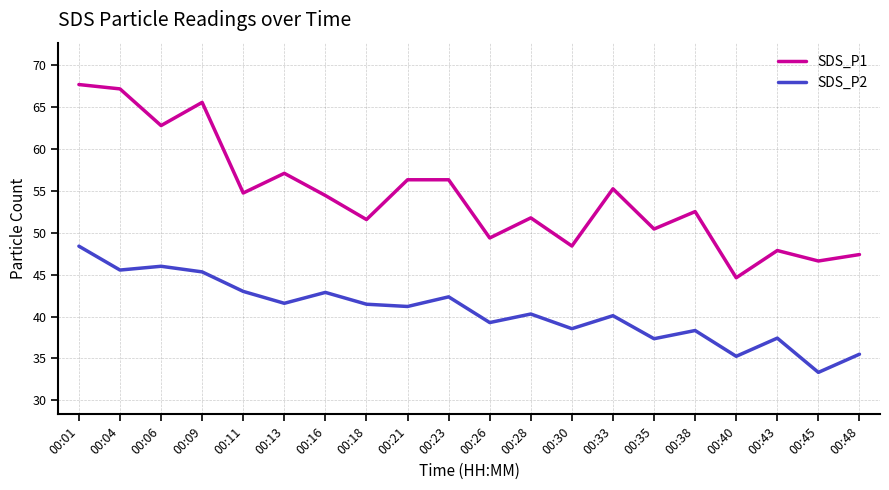

What is the difference between the highest and lowest values at 00:26?

10.1